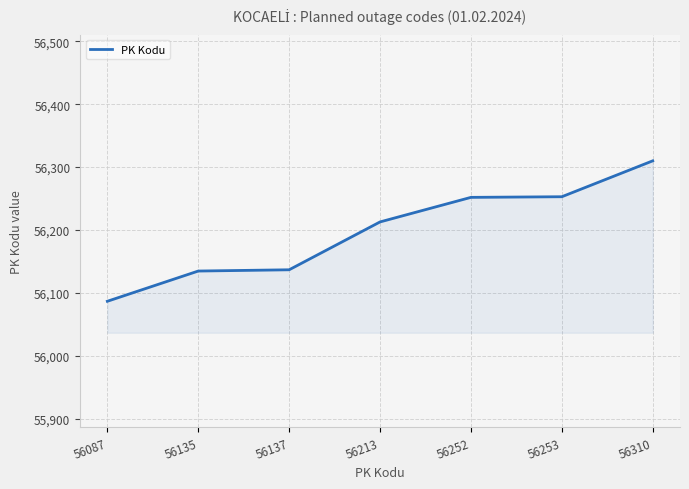

What is the difference between the values at 56087 and 56310?

223